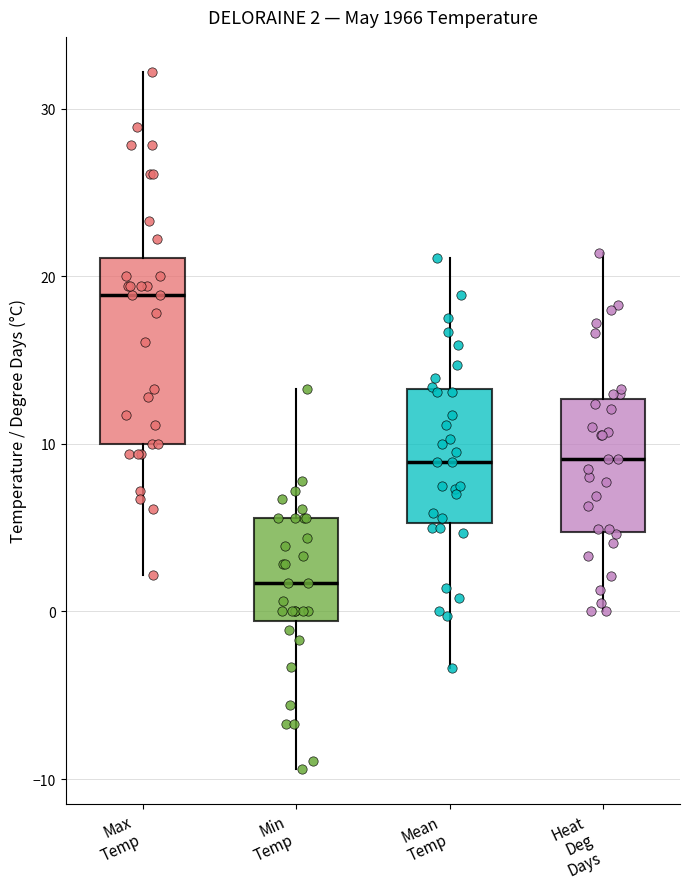

Which box's median line is the highest?

Max Temp